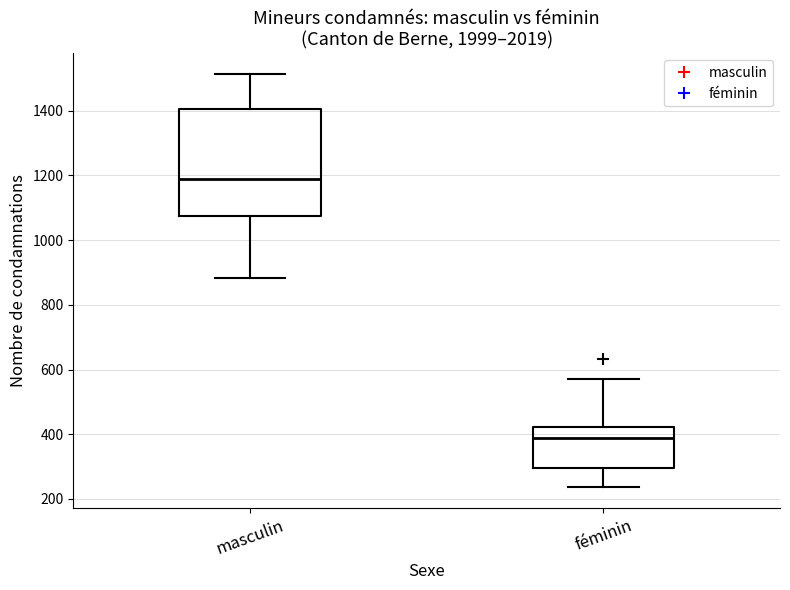

Reading left to right, read every box against the y-axis: the position of its median line, the range the box covers, and the ends of its whiskers. The values are not printed on the chart, so give them approximately, as read against the axis.

masculin: median 1180, box 1080 to 1400, whiskers 880 to 1520
féminin: median 380, box 300 to 420, whiskers 240 to 580